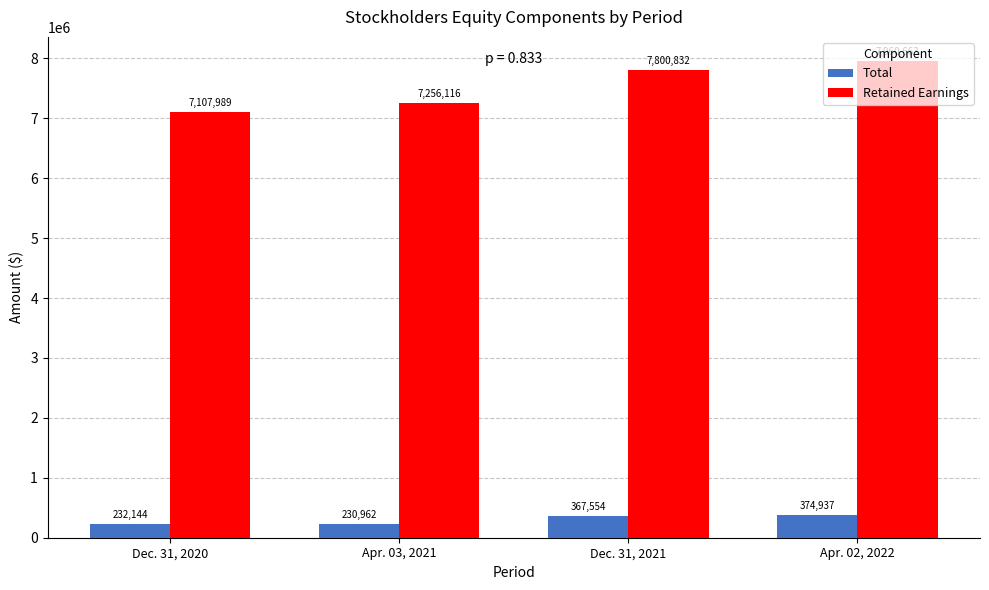

What is the difference between the second highest and minimum values in the Total series?

136592